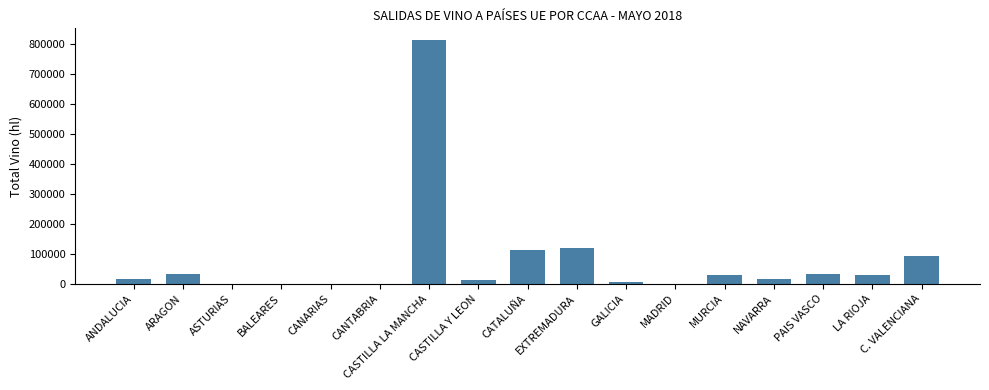

What is the sum of all values?

1311760